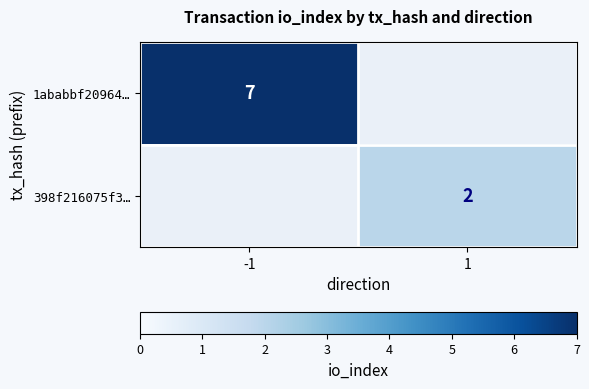

True or false: 398f216075f3… has a value of 1 at 1.

False